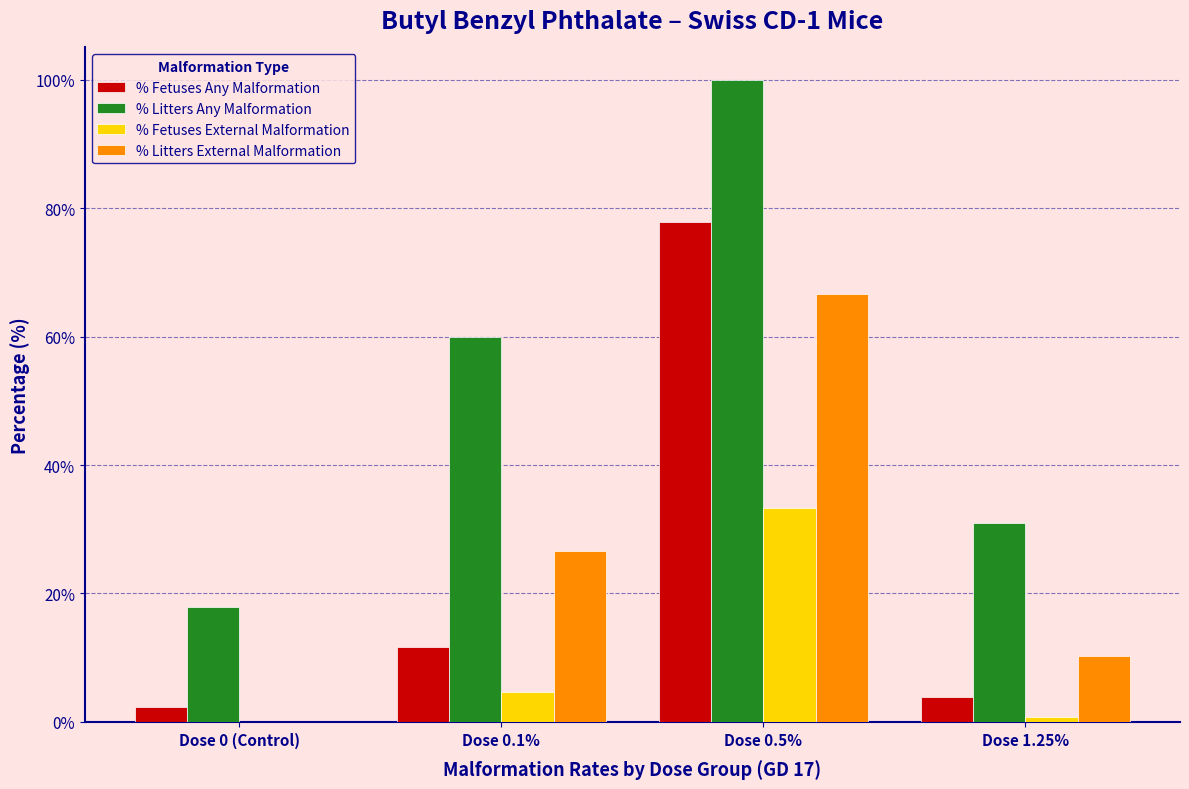

Reading right to left, transcribe all the data shown in this chart.

% Fetuses Any Malformation: Dose 1.25%=3.9	Dose 0.5%=77.8	Dose 0.1%=11.6	Dose 0 (Control)=2.3
% Litters Any Malformation: Dose 1.25%=31.0	Dose 0.5%=100.0	Dose 0.1%=60.0	Dose 0 (Control)=17.9
% Fetuses External Malformation: Dose 1.25%=0.8	Dose 0.5%=33.3	Dose 0.1%=4.7	Dose 0 (Control)=0.0
% Litters External Malformation: Dose 1.25%=10.3	Dose 0.5%=66.7	Dose 0.1%=26.7	Dose 0 (Control)=0.0